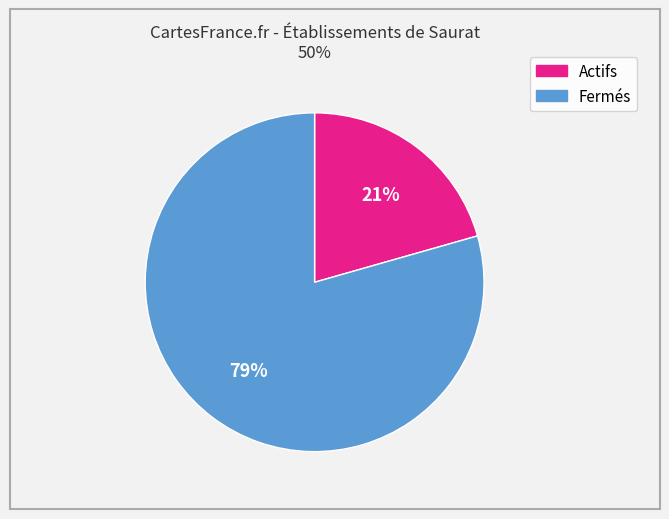

Does any single category account for the majority?

Yes